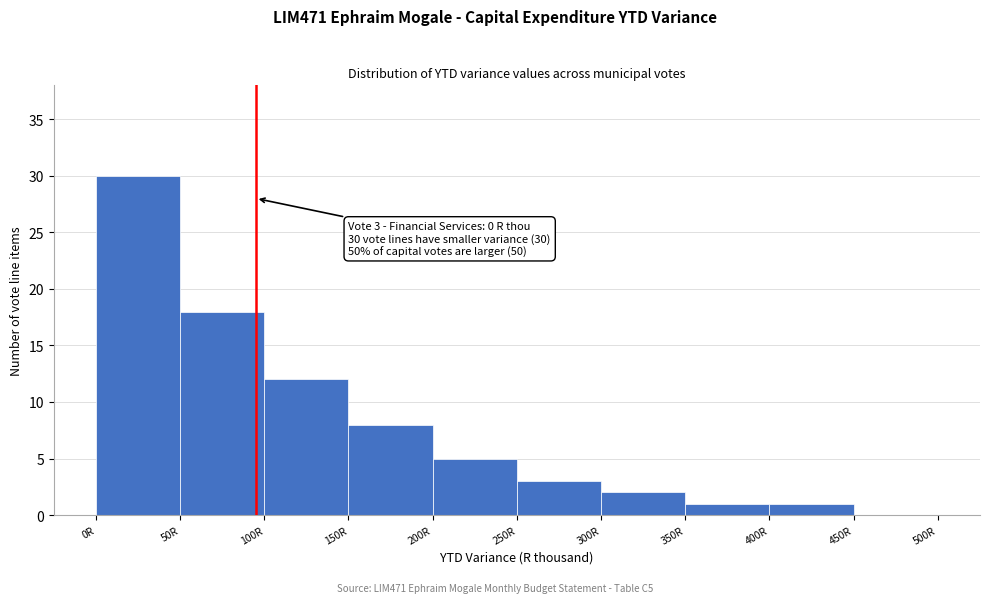

Which range on the x-axis has the tallest bar?

0 to 50